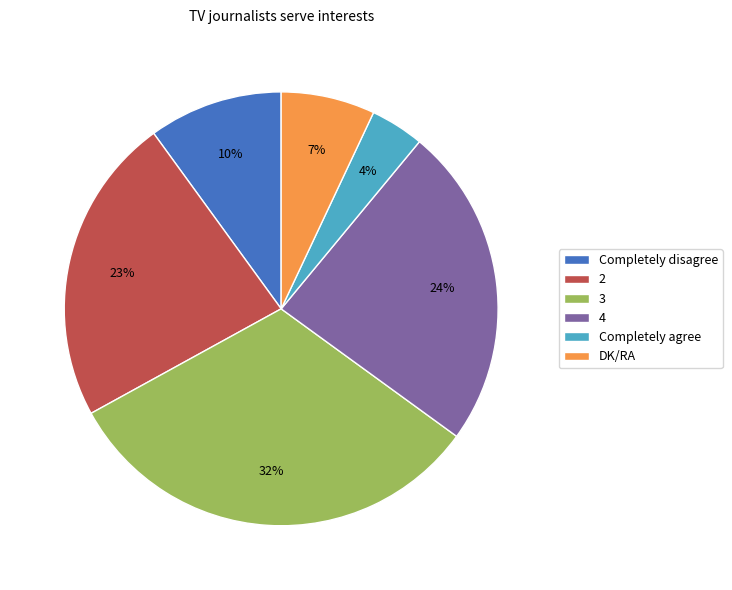

True or false: Completely agree accounts for 4% of the total.

True